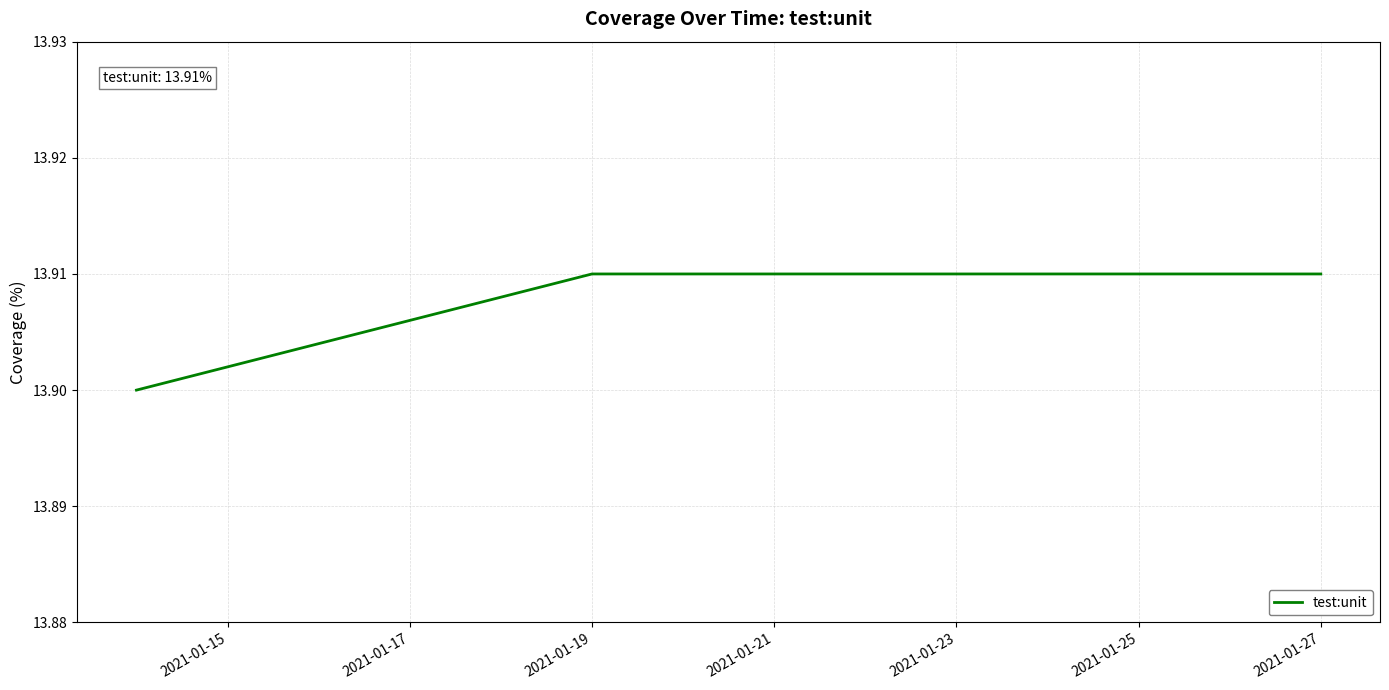

What is the sum of all values?

55.6